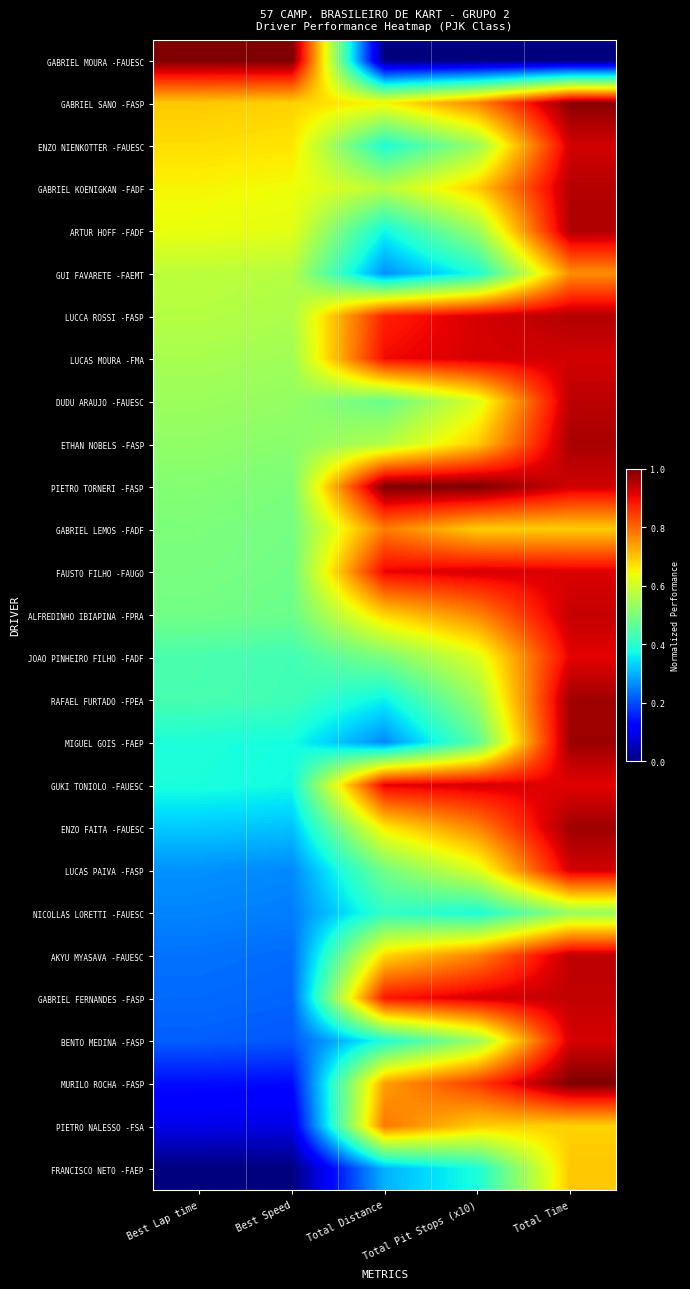

Reading left to right, extract all data points from this chart.

GABRIEL MOURA -FAUESC: Best Lap time=1.0	Best Speed=1.0	Total Distance=0.0	Total Pit Stops (x10)=0.0	Total Time=0.0
GABRIEL SANO -FASP: Best Lap time=0.7	Best Speed=0.7	Total Distance=0.6	Total Pit Stops (x10)=0.8	Total Time=1.0
ENZO NIENKOTTER -FAUESC: Best Lap time=0.7	Best Speed=0.7	Total Distance=0.4	Total Pit Stops (x10)=0.5	Total Time=0.9
GABRIEL KOENIGKAN -FADF: Best Lap time=0.6	Best Speed=0.6	Total Distance=0.6	Total Pit Stops (x10)=0.7	Total Time=1.0
ARTUR HOFF -FADF: Best Lap time=0.6	Best Speed=0.6	Total Distance=0.4	Total Pit Stops (x10)=0.5	Total Time=1.0
GUI FAVARETE -FAEMT: Best Lap time=0.6	Best Speed=0.6	Total Distance=0.3	Total Pit Stops (x10)=0.4	Total Time=0.8
LUCCA ROSSI -FASP: Best Lap time=0.6	Best Speed=0.6	Total Distance=0.9	Total Pit Stops (x10)=0.9	Total Time=1.0
LUCAS MOURA -FMA: Best Lap time=0.6	Best Speed=0.5	Total Distance=0.9	Total Pit Stops (x10)=0.9	Total Time=0.9
DUDU ARAUJO -FAUESC: Best Lap time=0.5	Best Speed=0.5	Total Distance=0.5	Total Pit Stops (x10)=0.6	Total Time=0.9
ETHAN NOBELS -FASP: Best Lap time=0.5	Best Speed=0.5	Total Distance=0.6	Total Pit Stops (x10)=0.7	Total Time=1.0
PIETRO TORNERI -FASP: Best Lap time=0.5	Best Speed=0.5	Total Distance=1.0	Total Pit Stops (x10)=1.0	Total Time=0.9
GABRIEL LEMOS -FADF: Best Lap time=0.5	Best Speed=0.5	Total Distance=0.8	Total Pit Stops (x10)=0.7	Total Time=0.7
FAUSTO FILHO -FAUGO: Best Lap time=0.5	Best Speed=0.5	Total Distance=0.9	Total Pit Stops (x10)=0.9	Total Time=0.9
ALFREDINHO IBIAPINA -FPRA: Best Lap time=0.5	Best Speed=0.5	Total Distance=0.7	Total Pit Stops (x10)=0.8	Total Time=0.9
JOAO PINHEIRO FILHO -FADF: Best Lap time=0.4	Best Speed=0.4	Total Distance=0.5	Total Pit Stops (x10)=0.6	Total Time=0.9
RAFAEL FURTADO -FPEA: Best Lap time=0.4	Best Speed=0.4	Total Distance=0.4	Total Pit Stops (x10)=0.5	Total Time=1.0
MIGUEL GOIS -FAEP: Best Lap time=0.4	Best Speed=0.4	Total Distance=0.3	Total Pit Stops (x10)=0.5	Total Time=1.0
GUKI TONIOLO -FAUESC: Best Lap time=0.4	Best Speed=0.4	Total Distance=0.9	Total Pit Stops (x10)=0.9	Total Time=0.9
ENZO FAITA -FAUESC: Best Lap time=0.3	Best Speed=0.3	Total Distance=0.7	Total Pit Stops (x10)=0.8	Total Time=1.0
LUCAS PAIVA -FASP: Best Lap time=0.3	Best Speed=0.3	Total Distance=0.5	Total Pit Stops (x10)=0.6	Total Time=0.9
NICOLLAS LORETTI -FAUESC: Best Lap time=0.3	Best Speed=0.2	Total Distance=0.4	Total Pit Stops (x10)=0.4	Total Time=0.5
AKYU MYASAVA -FAUESC: Best Lap time=0.2	Best Speed=0.2	Total Distance=0.7	Total Pit Stops (x10)=0.8	Total Time=0.9
GABRIEL FERNANDES -FASP: Best Lap time=0.2	Best Speed=0.2	Total Distance=0.9	Total Pit Stops (x10)=0.9	Total Time=0.9
BENTO MEDINA -FASP: Best Lap time=0.2	Best Speed=0.2	Total Distance=0.4	Total Pit Stops (x10)=0.5	Total Time=0.9
MURILO ROCHA -FASP: Best Lap time=0.1	Best Speed=0.1	Total Distance=0.7	Total Pit Stops (x10)=0.8	Total Time=1.0
PIETRO NALESSO -FSA: Best Lap time=0.1	Best Speed=0.1	Total Distance=0.8	Total Pit Stops (x10)=0.7	Total Time=0.7
FRANCISCO NETO -FAEP: Best Lap time=0.0	Best Speed=0.0	Total Distance=0.3	Total Pit Stops (x10)=0.4	Total Time=0.7